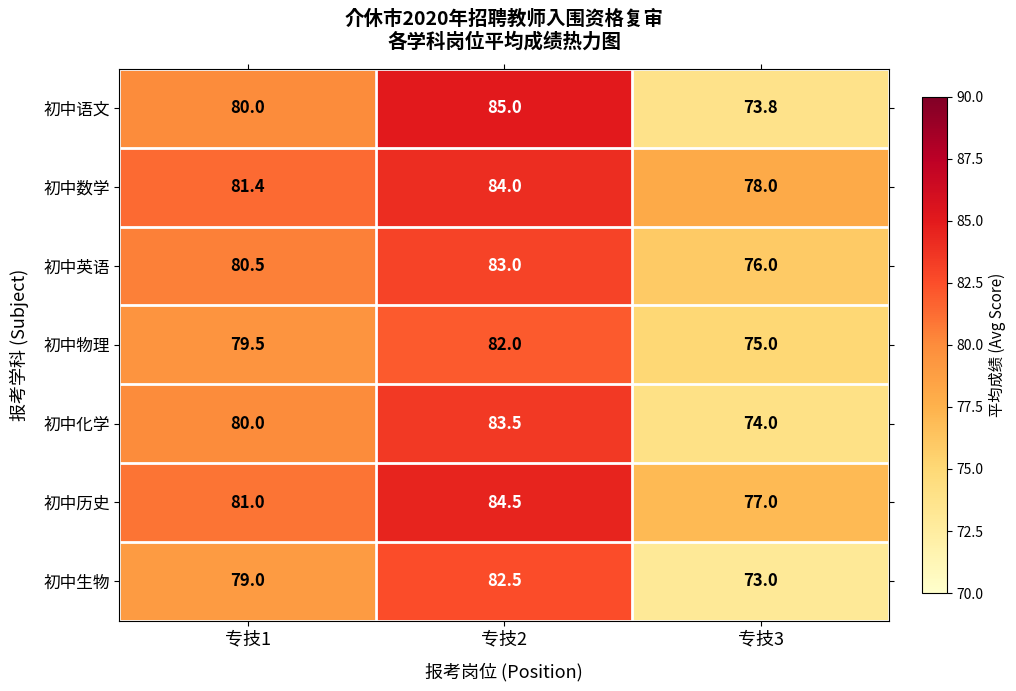

List the labels in order of 初中生物 value, largest first.

专技2, 专技1, 专技3